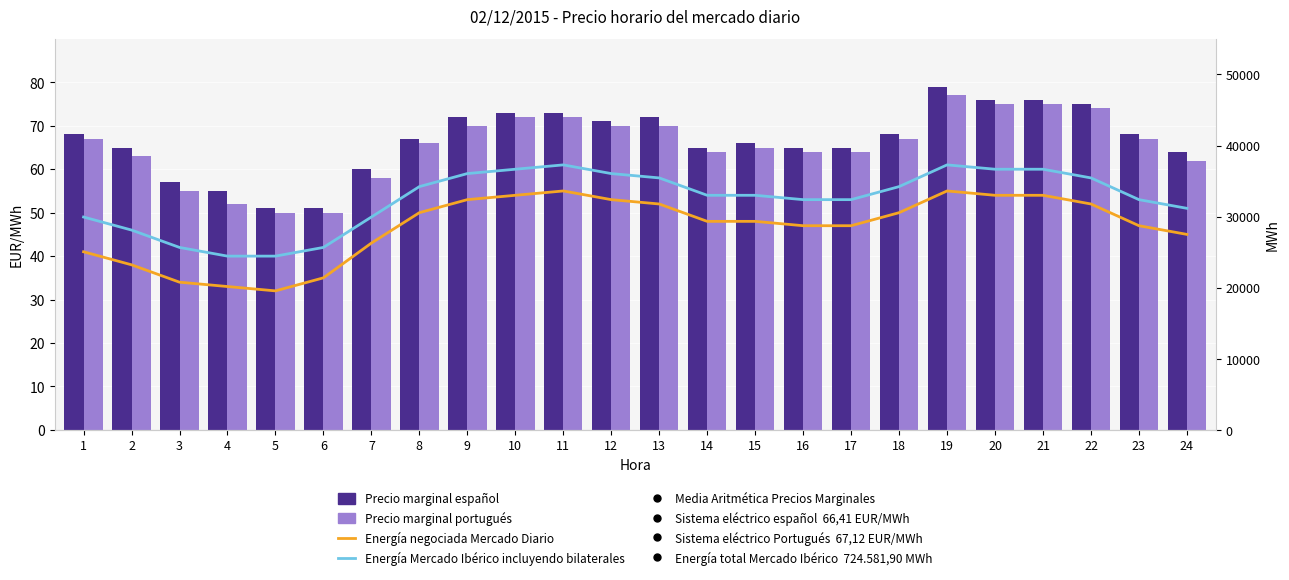

What is the total value across all series at 2?

212